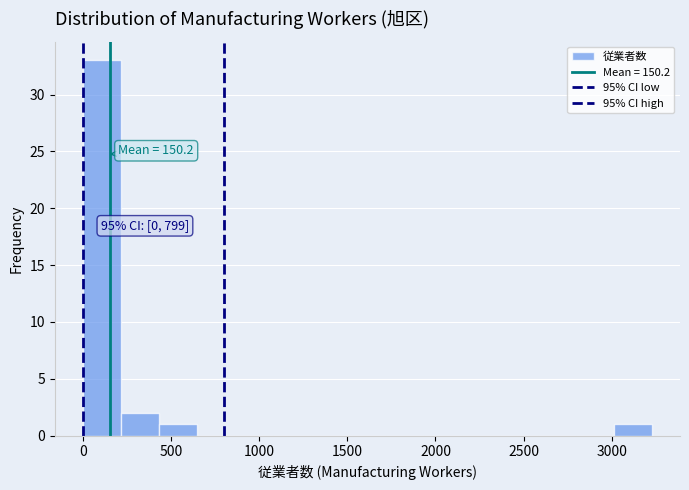

Which range on the x-axis has the tallest bar?

0 to 200